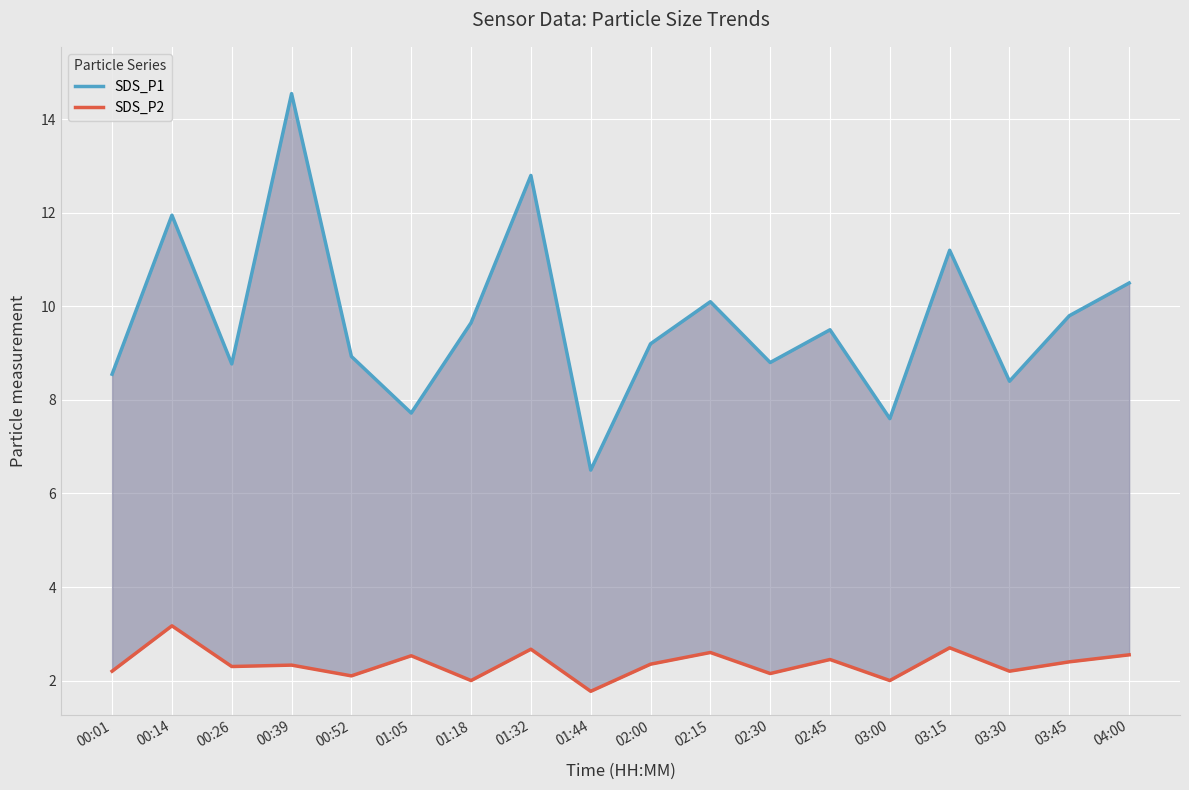

True or false: SDS_P1 has more than 1 interior local peaks.

True